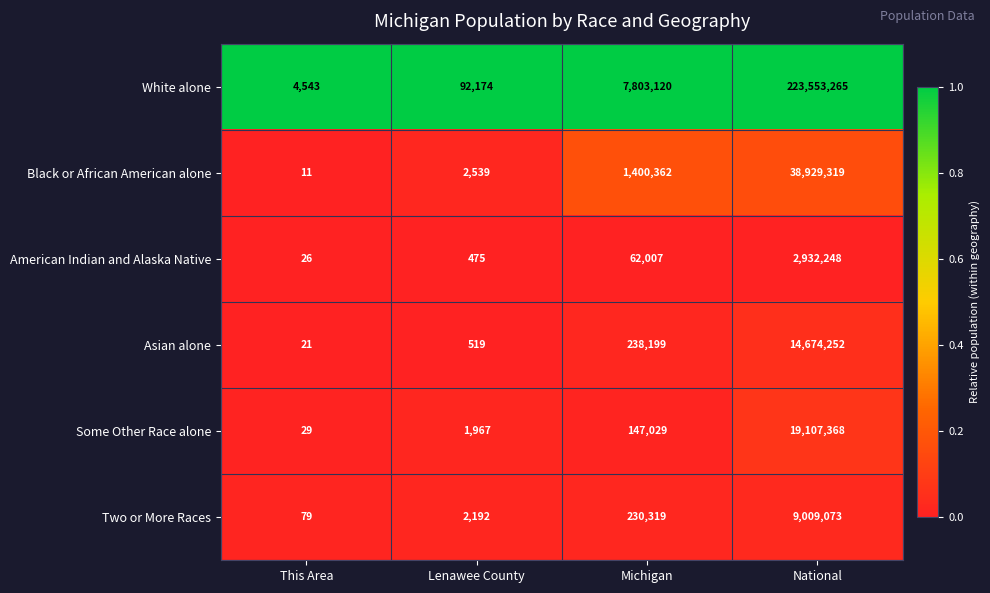

How many data points does each series have?

4